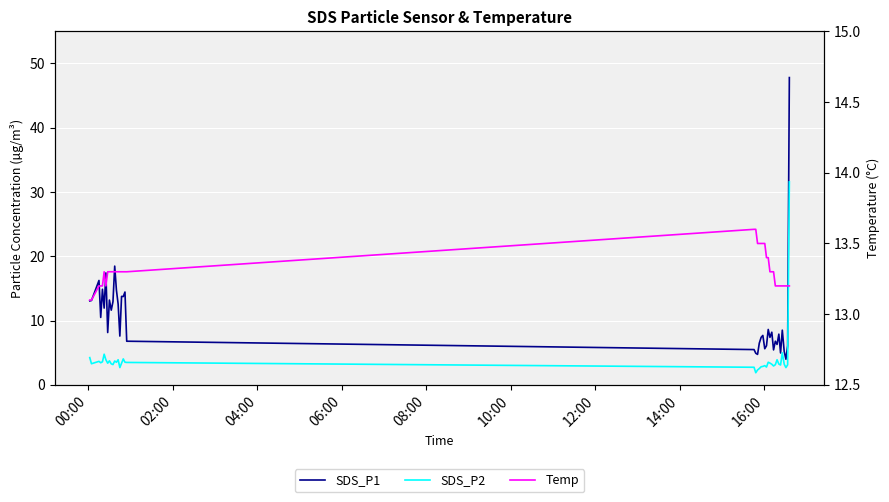

How many lines are shown in the chart?

3